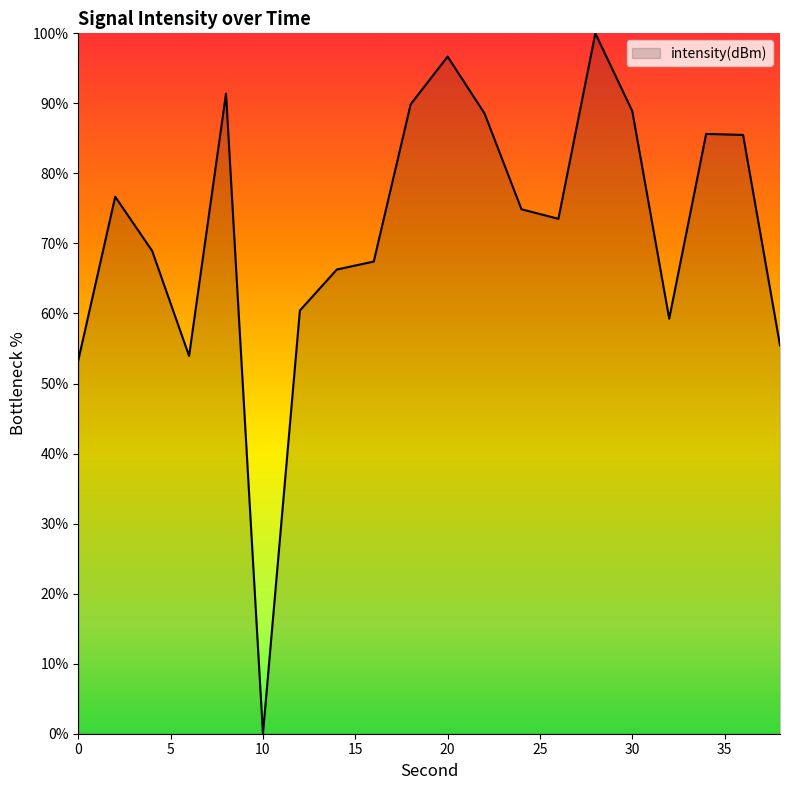

What is the greatest value displayed?

100.0